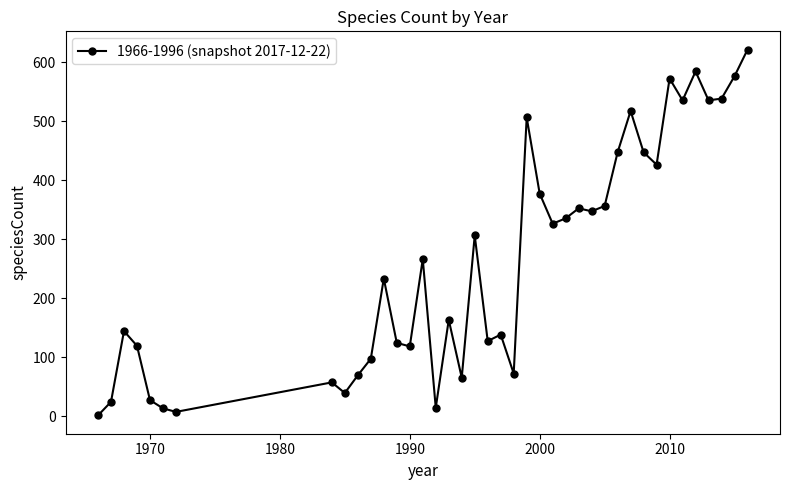

True or false: there are more than 2 points higher than both neighbors.

True